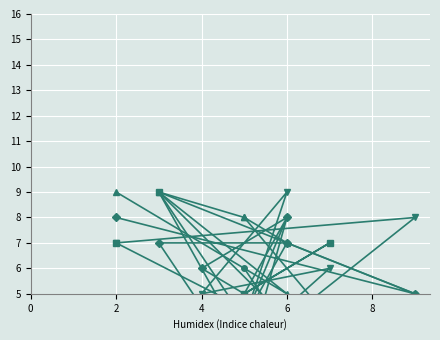

What is the value of the col_3 point at the 8th from the left?

8